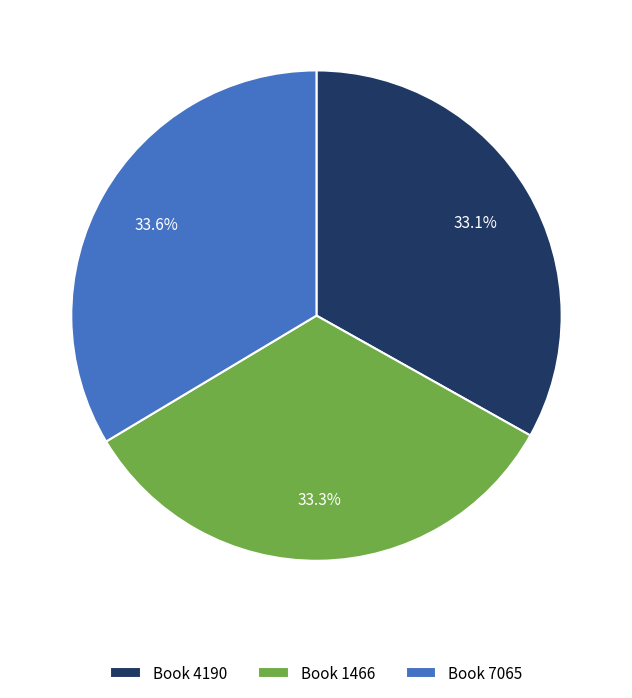

Is the sum of Book 4190 and Book 1466 greater than half?

Yes